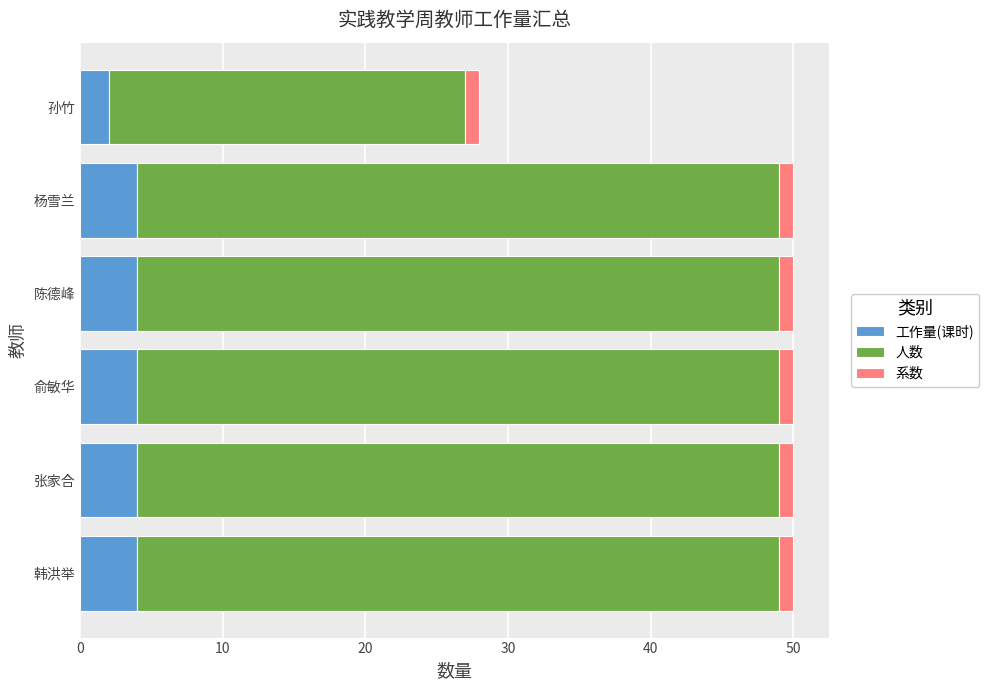

The 工作量(课时) series shows 2 at 孙竹. True or false?

True